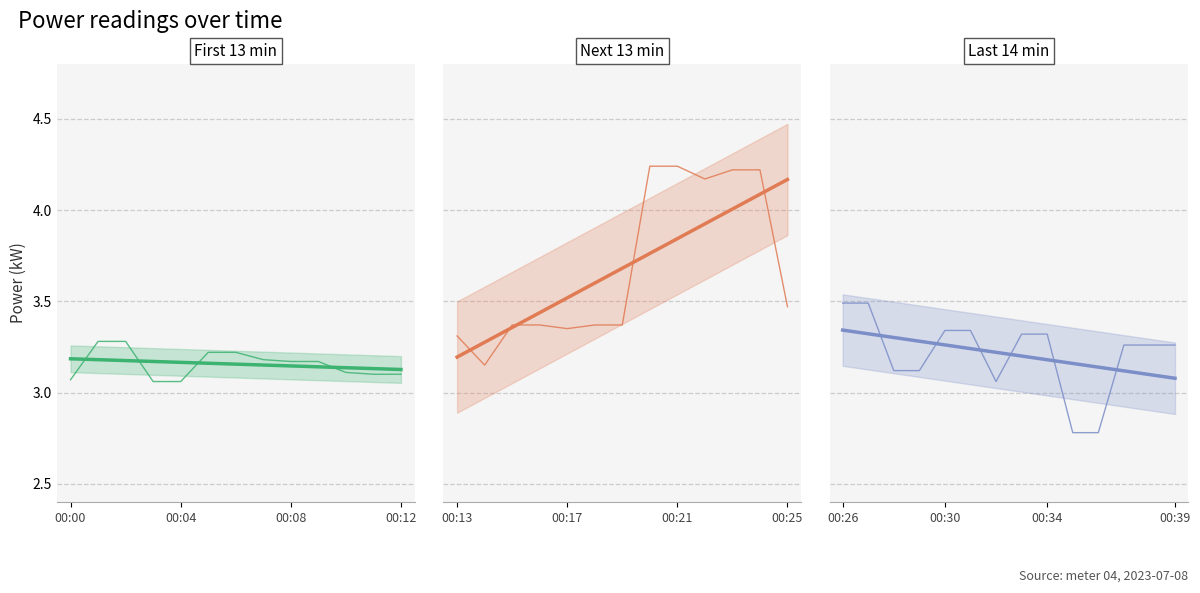

What is the value of the 12th point from the left?

3.1